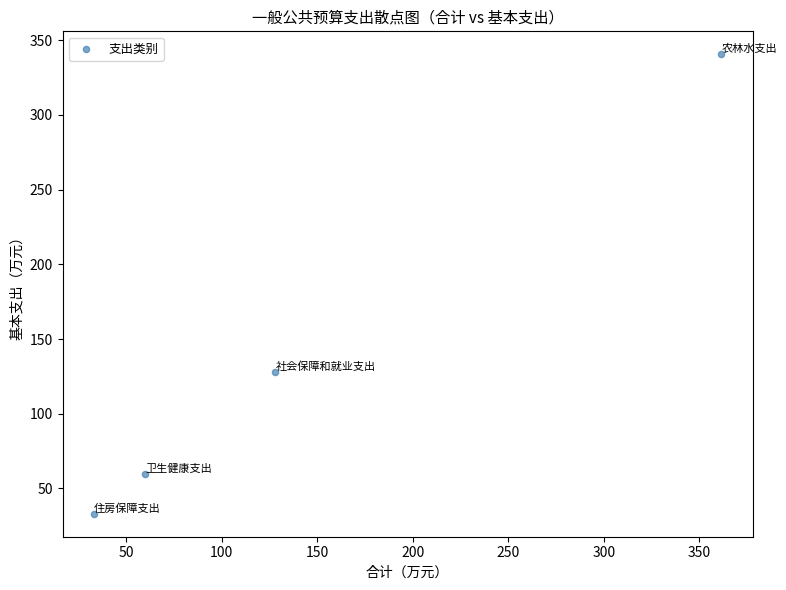

What Y value in the scatter plot is closest to 186?

128.1